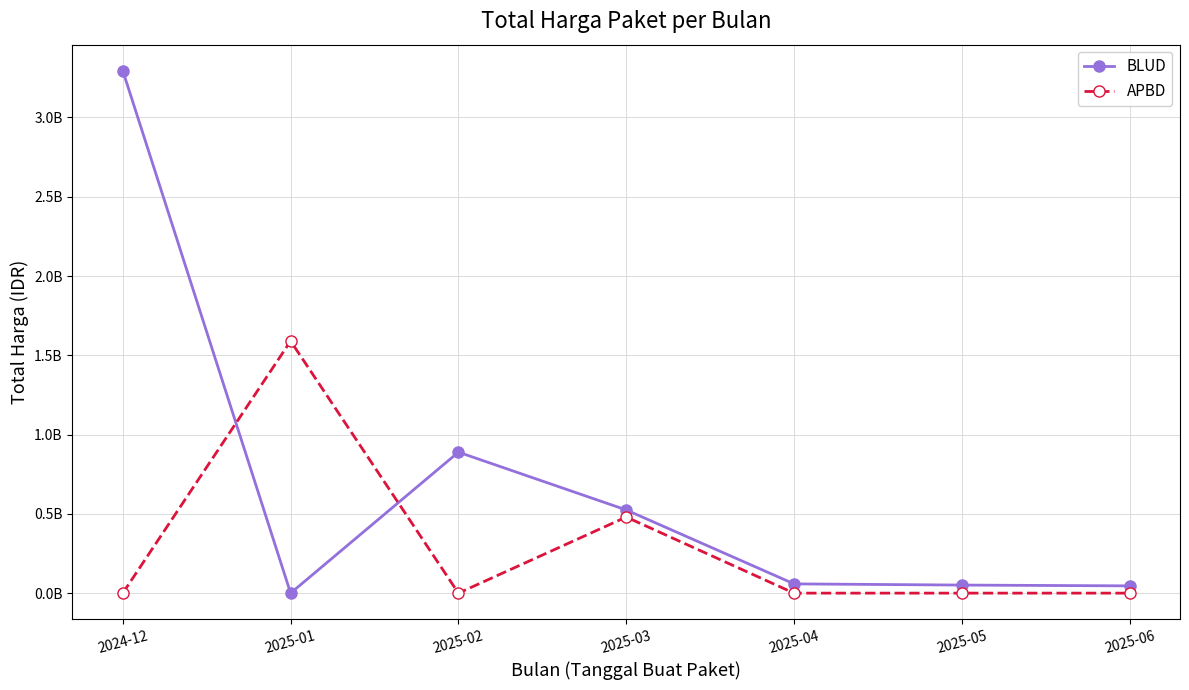

What is the average value of the APBD series?

295700000